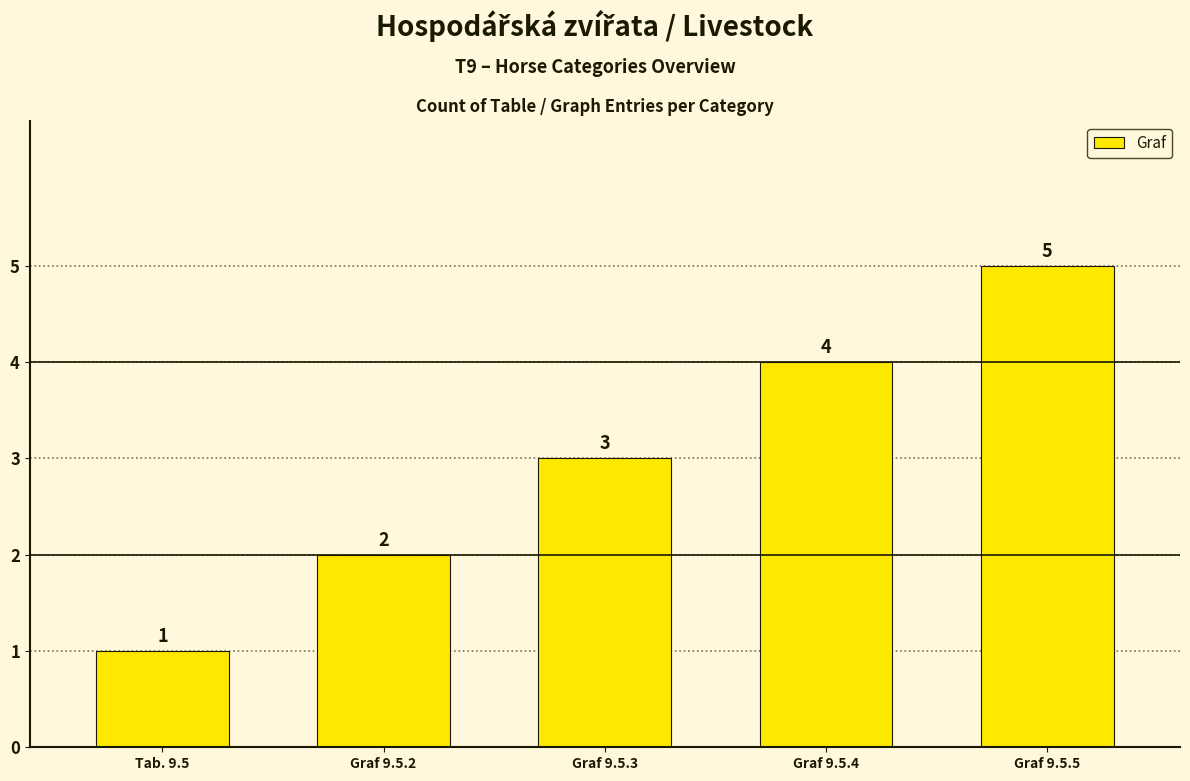

What is the difference between the maximum and second lowest values?

3